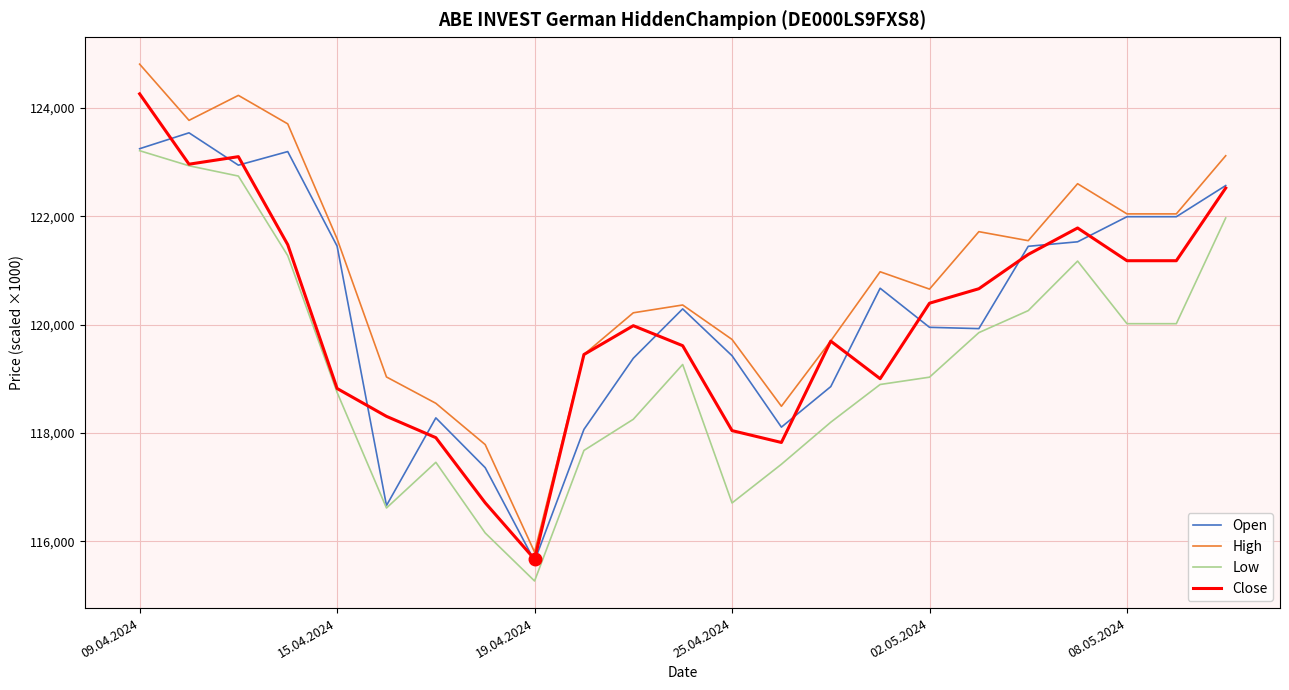

Which series has the largest total across all categories?

High